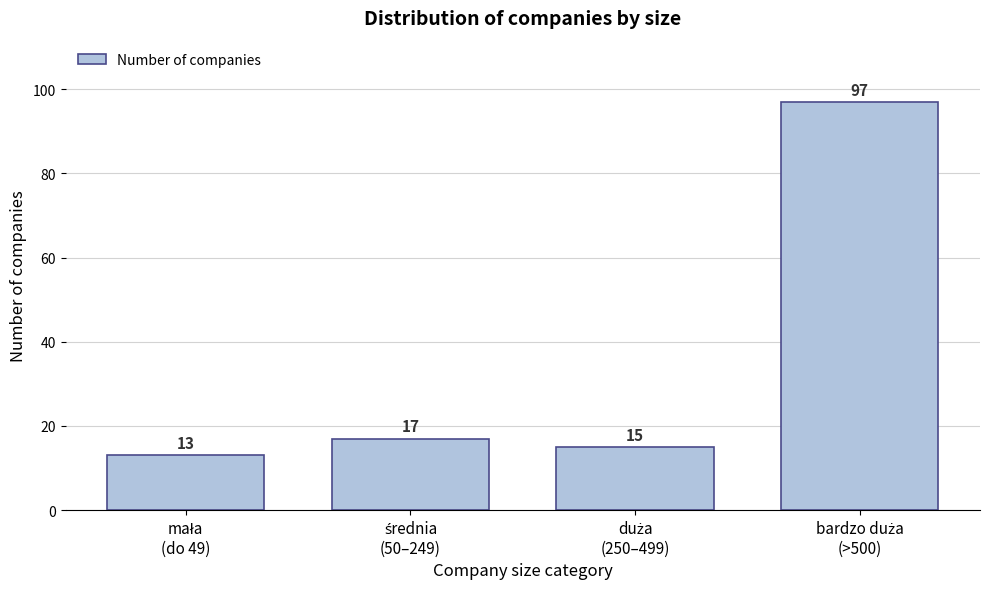

Reading left to right, extract all data points from this chart.

13	17	15	97